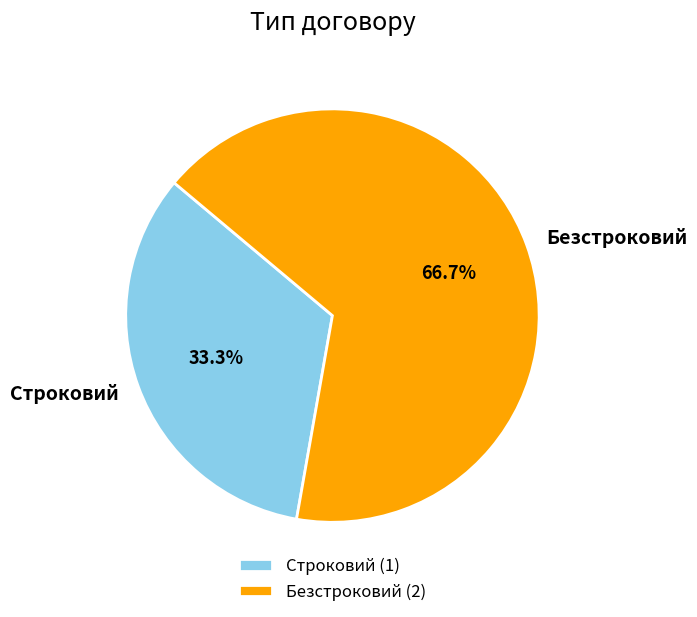

Between Безстроковий and Строковий, which is larger?

Безстроковий